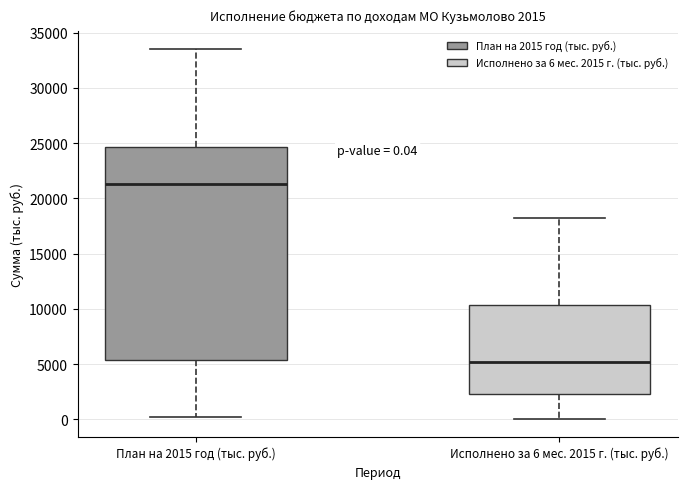

Comparing the boxes themselves (not the whiskers), which one is the tallest?

План на 2015 год (тыс. руб.)